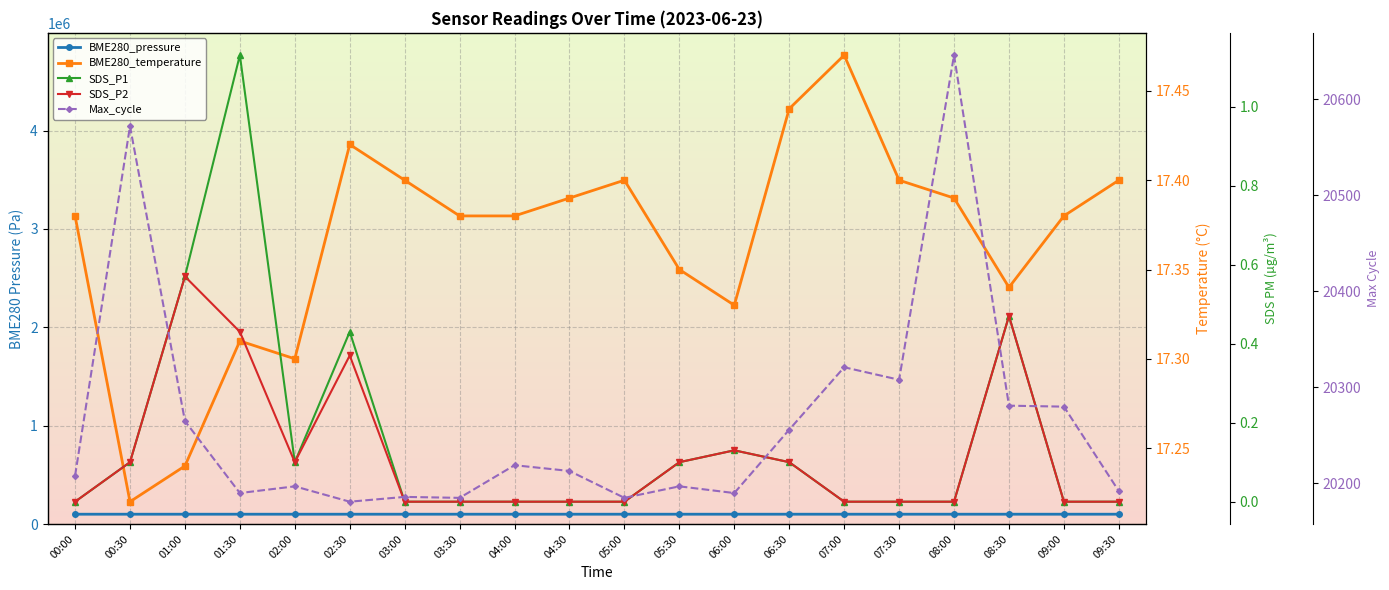

Reading left to right, what are all the values shown in this chart?

BME280_pressure: 99802.8	99795.5	99786.8	99791.7	99785.3	99787.1	99790.2	99792.6	99789.0	99790.6	99792.2	99798.8	99797.6	99804.1	99814.4	99817.1	99823.8	99824.1	99849.8	99845.5
BME280_temperature: 17.4	17.2	17.2	17.3	17.3	17.4	17.4	17.4	17.4	17.4	17.4	17.4	17.3	17.4	17.5	17.4	17.4	17.3	17.4	17.4
SDS_P1: 0.0	0.1	0.6	1.1	0.1	0.4	0.0	0.0	0.0	0.0	0.0	0.1	0.1	0.1	0.0	0.0	0.0	0.5	0.0	0.0
SDS_P2: 0.0	0.1	0.6	0.4	0.1	0.4	0.0	0.0	0.0	0.0	0.0	0.1	0.1	0.1	0.0	0.0	0.0	0.5	0.0	0.0
Max_cycle: 20208.0	20572.0	20265.0	20190.0	20197.0	20181.0	20186.0	20185.0	20219.0	20213.0	20185.0	20197.0	20190.0	20256.0	20321.0	20308.0	20646.0	20281.0	20280.0	20192.0